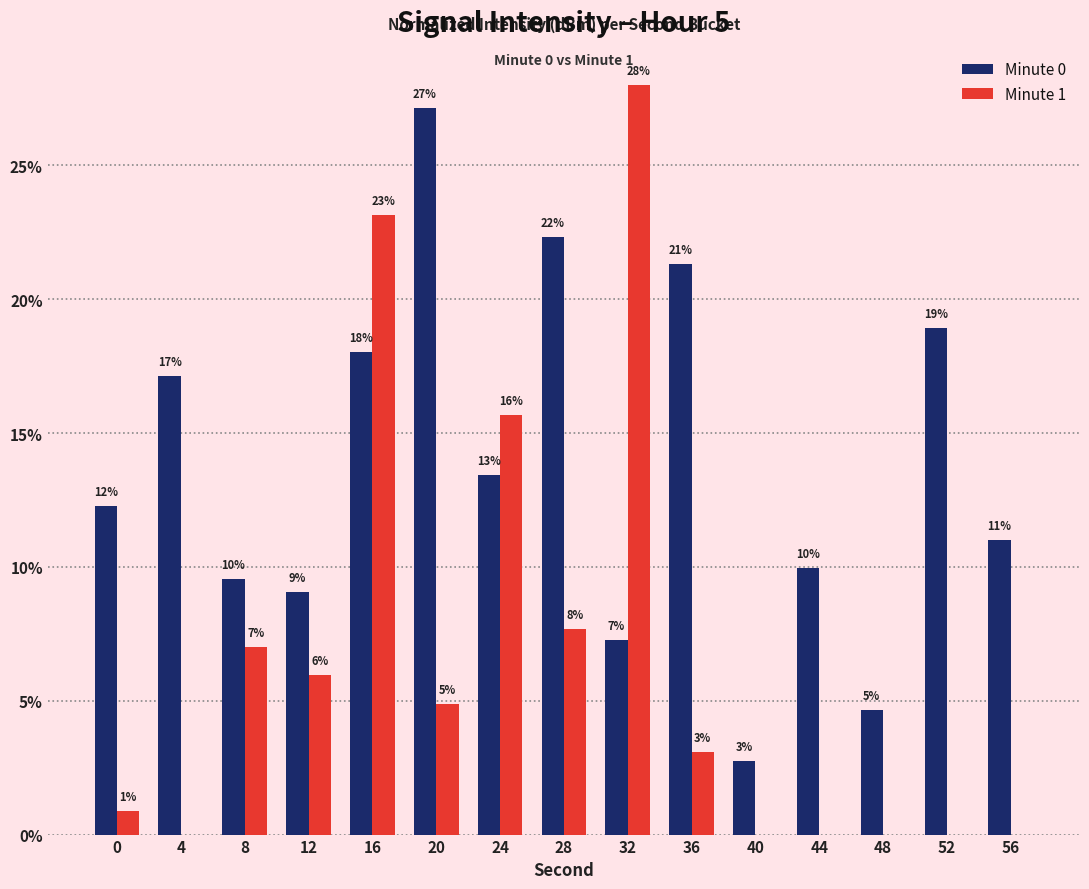

Are the bars horizontal?

No